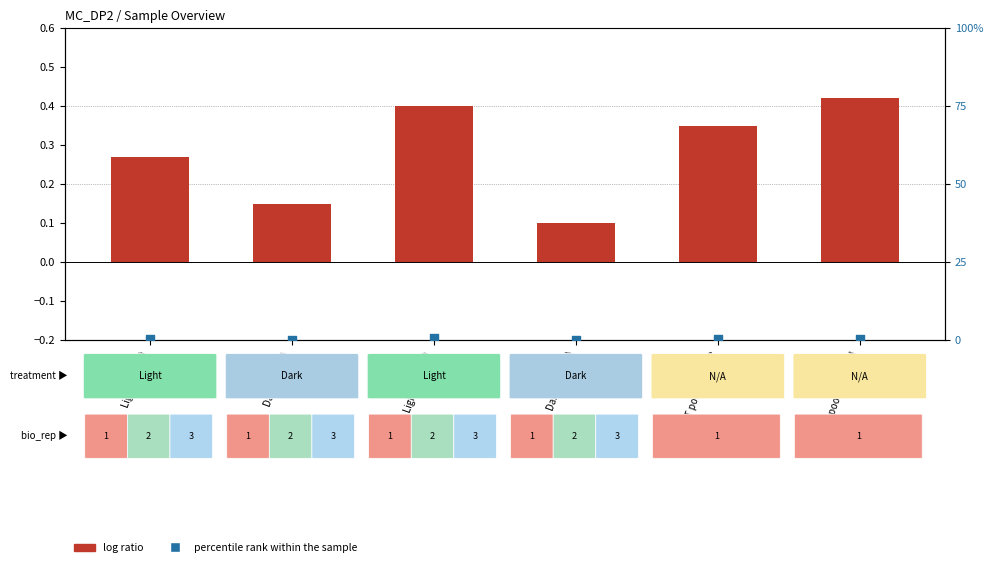

Which series contains the highest Y value?

percentile rank within the sample